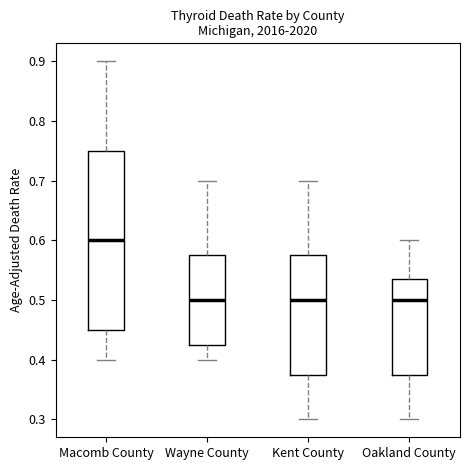

Where is the lower edge of the box for Wayne County on the y-axis? The values are not printed on the chart, so give them approximately, as read against the axis.

0.43